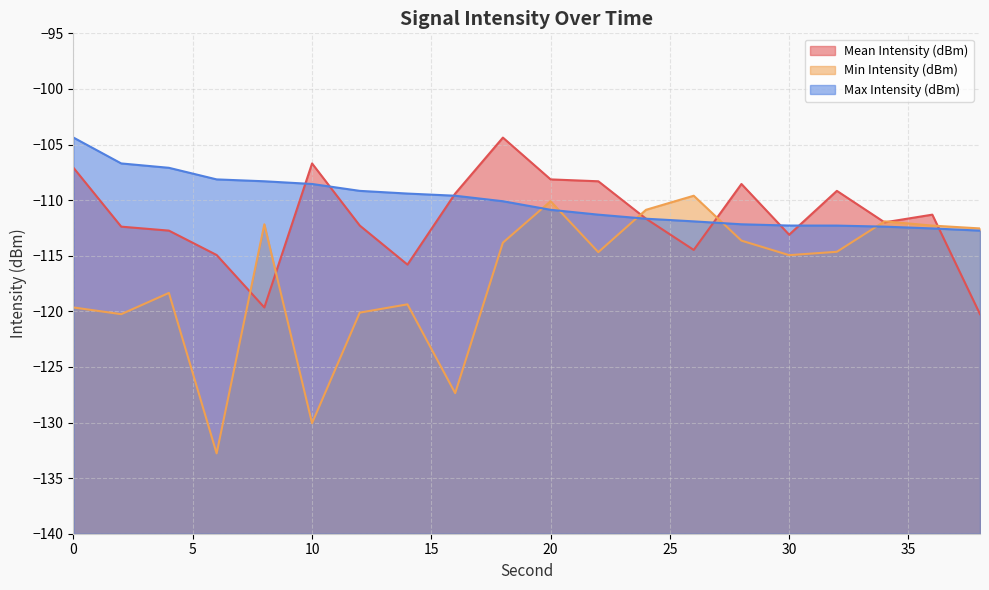

Rank the series at 38 from highest to lowest value.

Min Intensity (dBm), Max Intensity (dBm), Mean Intensity (dBm)